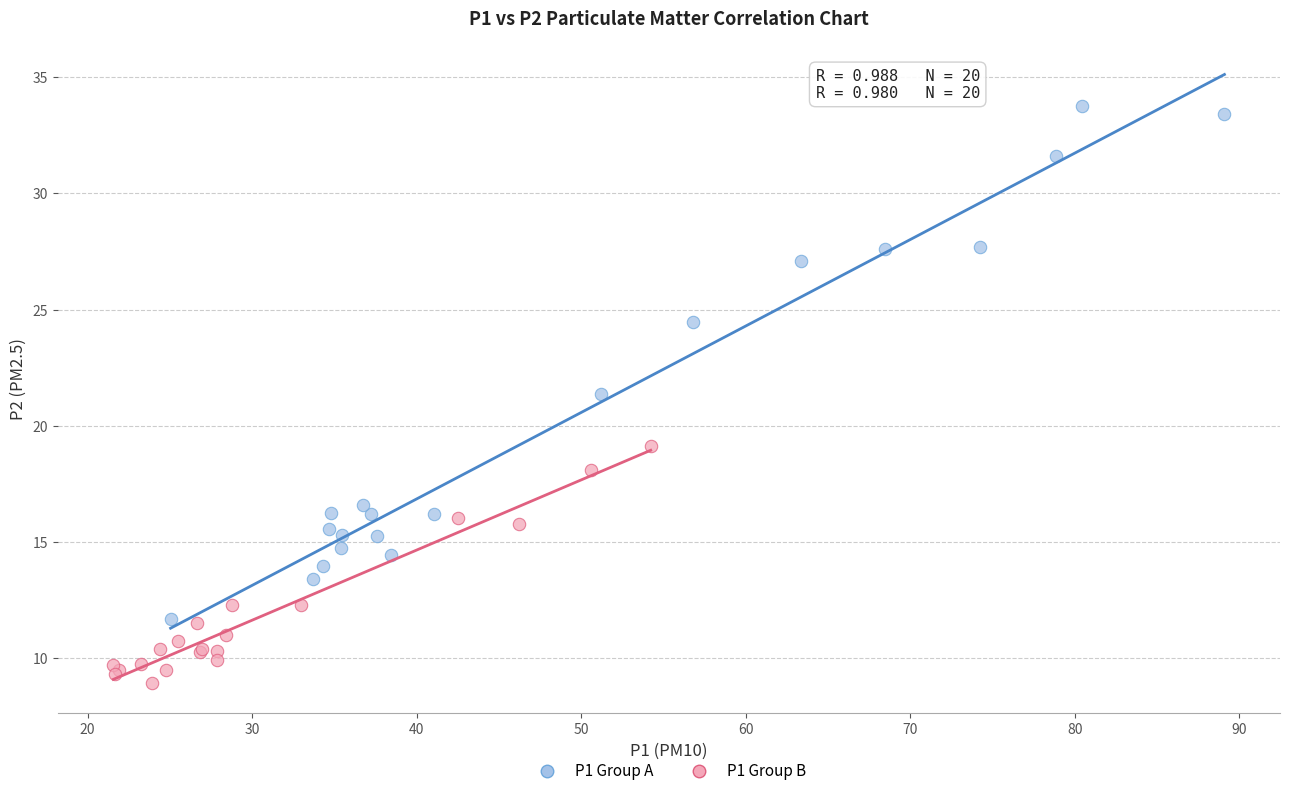

Which series contains the highest Y value?

P1 Group A